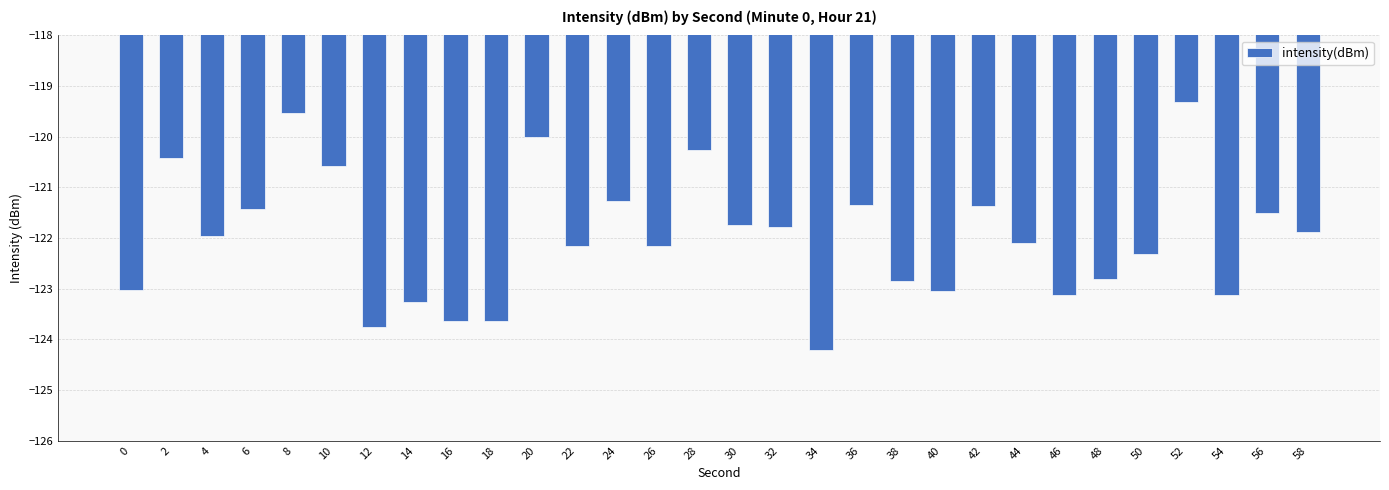

The chart shows a value of -122.8 at 38. True or false?

True